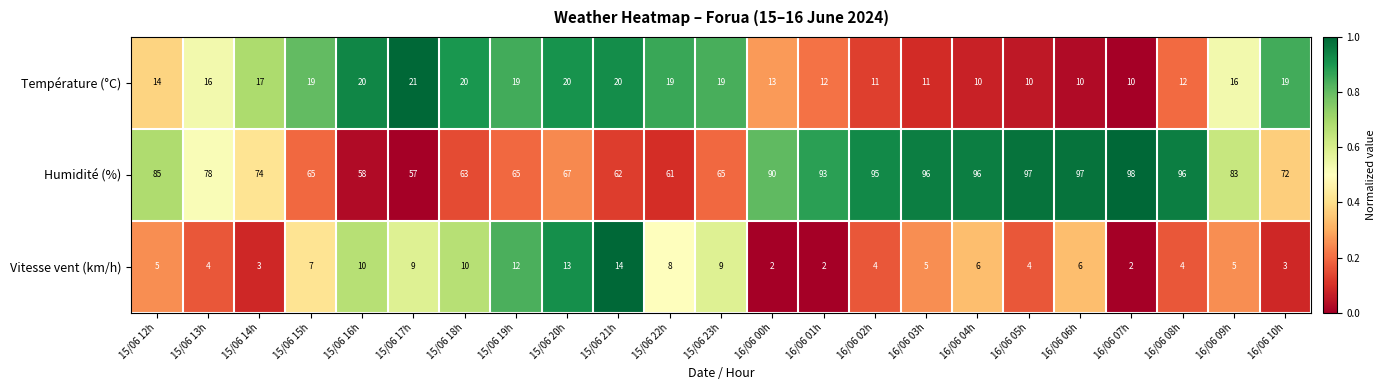

Count the number of categories in the chart.

23